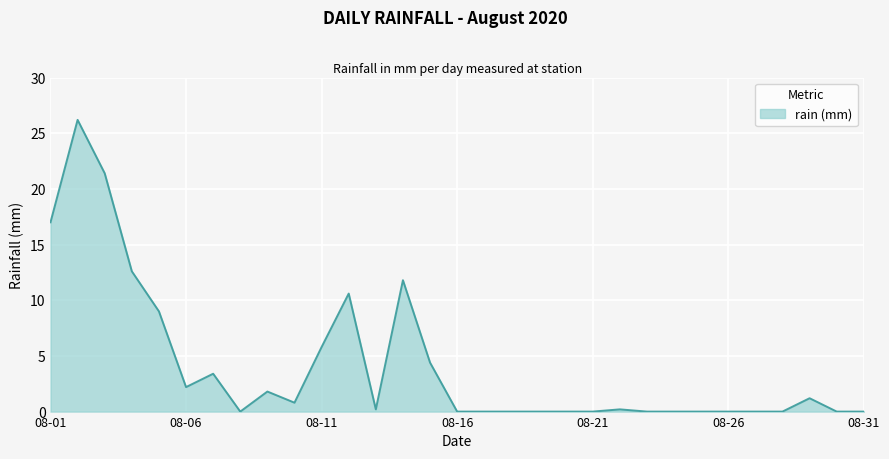

Does the chart have visible grid lines?

Yes